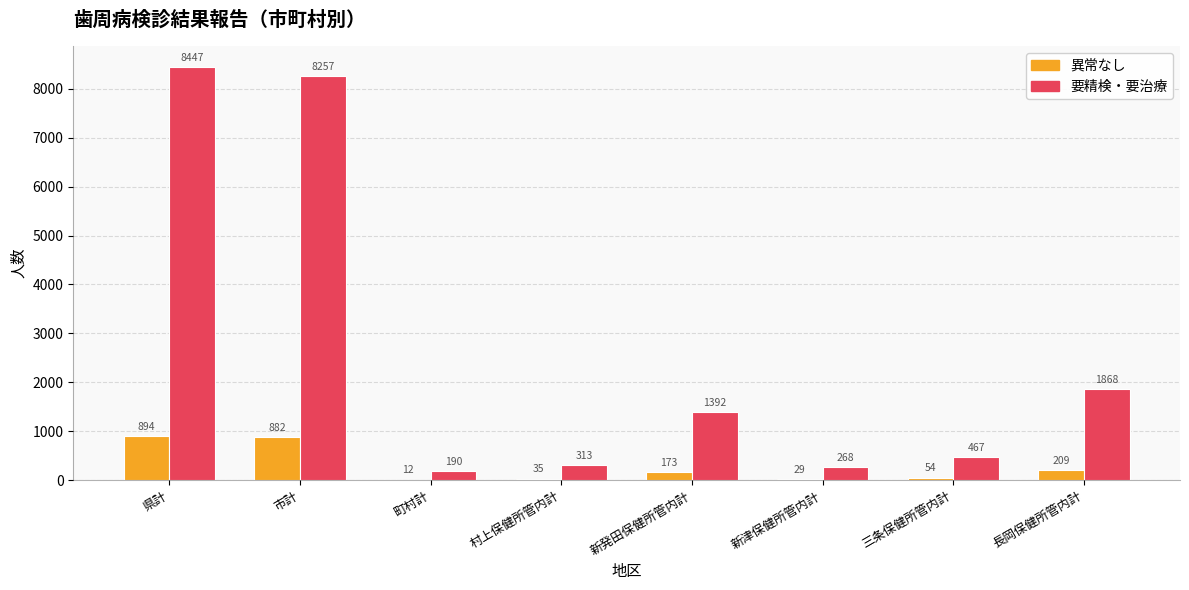

Reading right to left, transcribe all the data shown in this chart.

異常なし: 209	54	29	173	35	12	882	894
要精検・要治療: 1868	467	268	1392	313	190	8257	8447